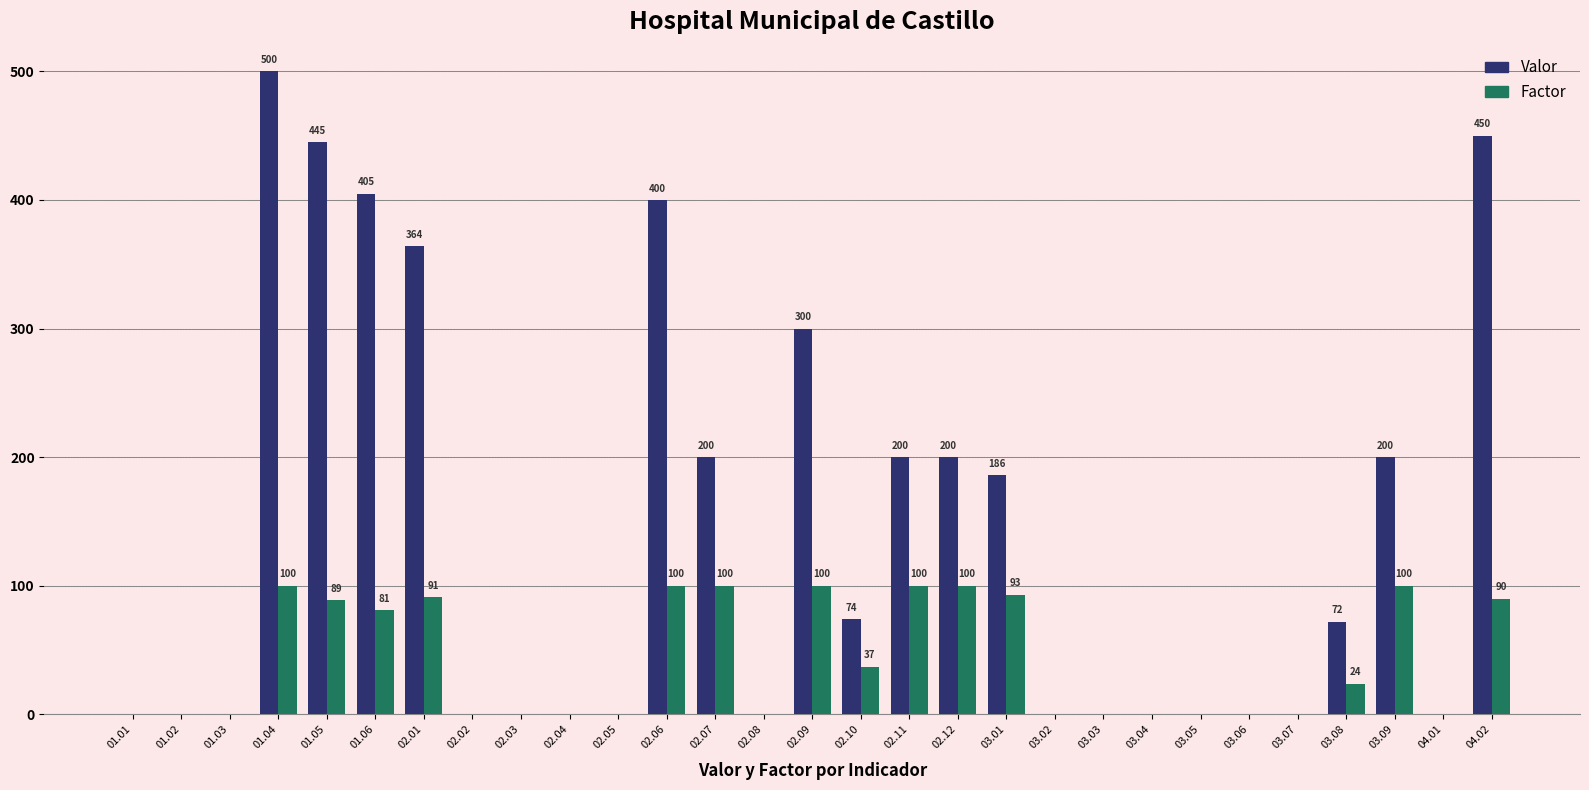

Between 02.12 and 03.07, which series saw the biggest shift?

Valor